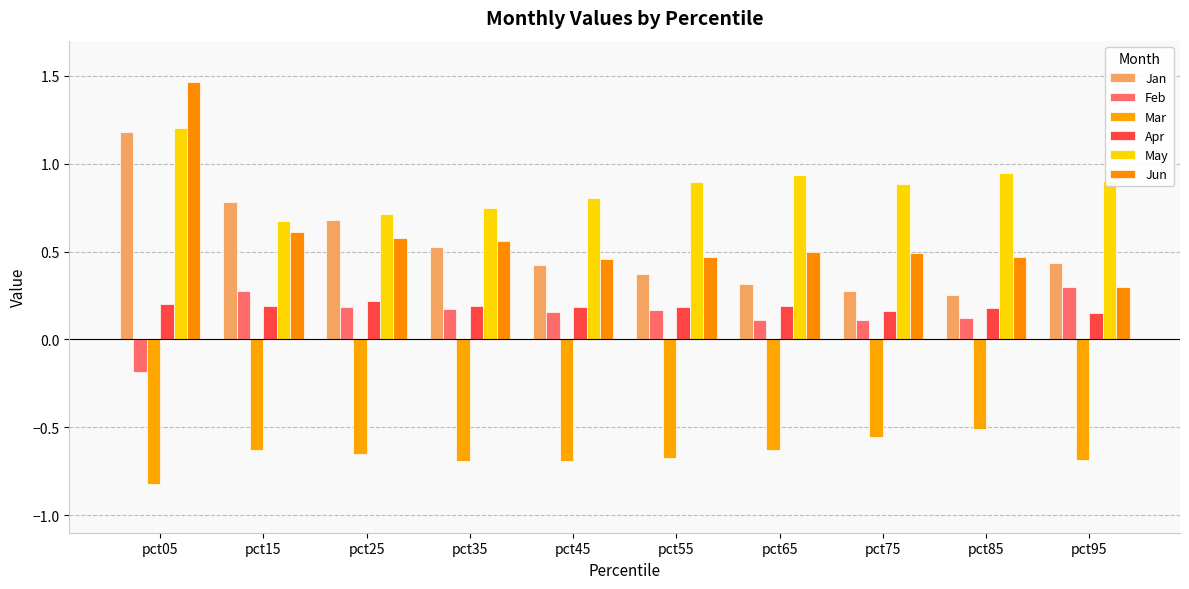

List the series in order of their peak value, lowest first.

Mar, Apr, Feb, Jan, May, Jun